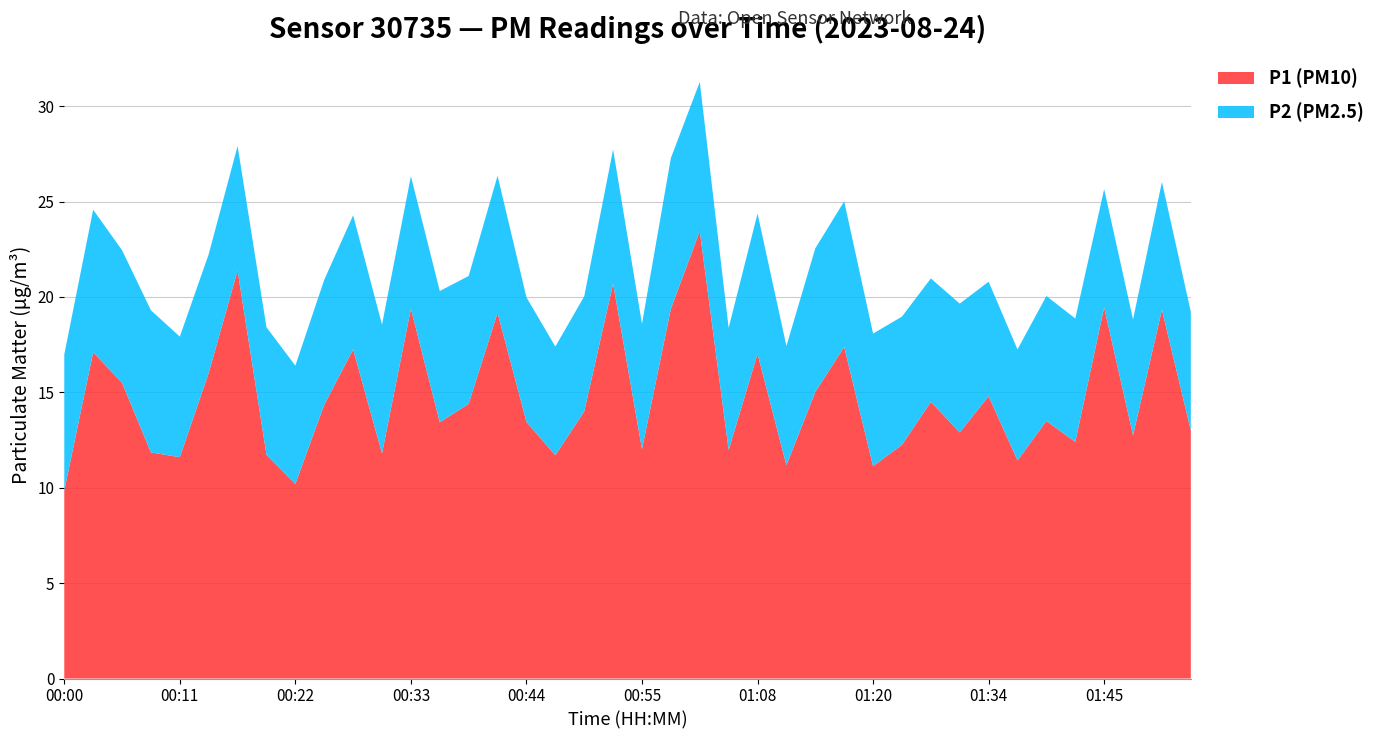

Reading left to right, transcribe all the data shown in this chart.

P1: 9.8	17.1	15.5	11.8	11.6	16.0	21.4	11.7	10.2	14.3	17.2	11.8	19.4	13.4	14.4	19.2	13.4	11.7	14.0	20.7	12.0	19.4	23.4	12.0	17.0	11.2	15.0	17.4	11.1	12.2	14.5	12.9	14.8	11.4	13.5	12.4	19.4	12.8	19.3	13.0
P2: 7.1	7.5	7.0	7.5	6.3	6.2	6.5	6.7	6.2	6.5	7.0	6.8	7.0	6.9	6.7	7.2	6.5	5.7	6.0	7.0	6.6	7.9	7.8	6.4	7.3	6.2	7.5	7.6	7.0	6.7	6.5	6.8	6.0	5.8	6.5	6.5	6.2	6.1	6.7	6.2